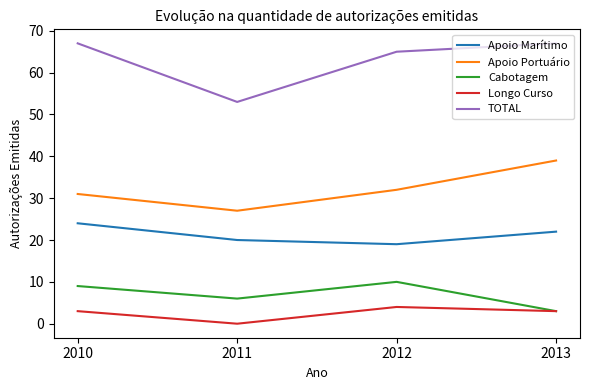

Between 2010 and 2013, which series saw the biggest shift?

Apoio Portuário